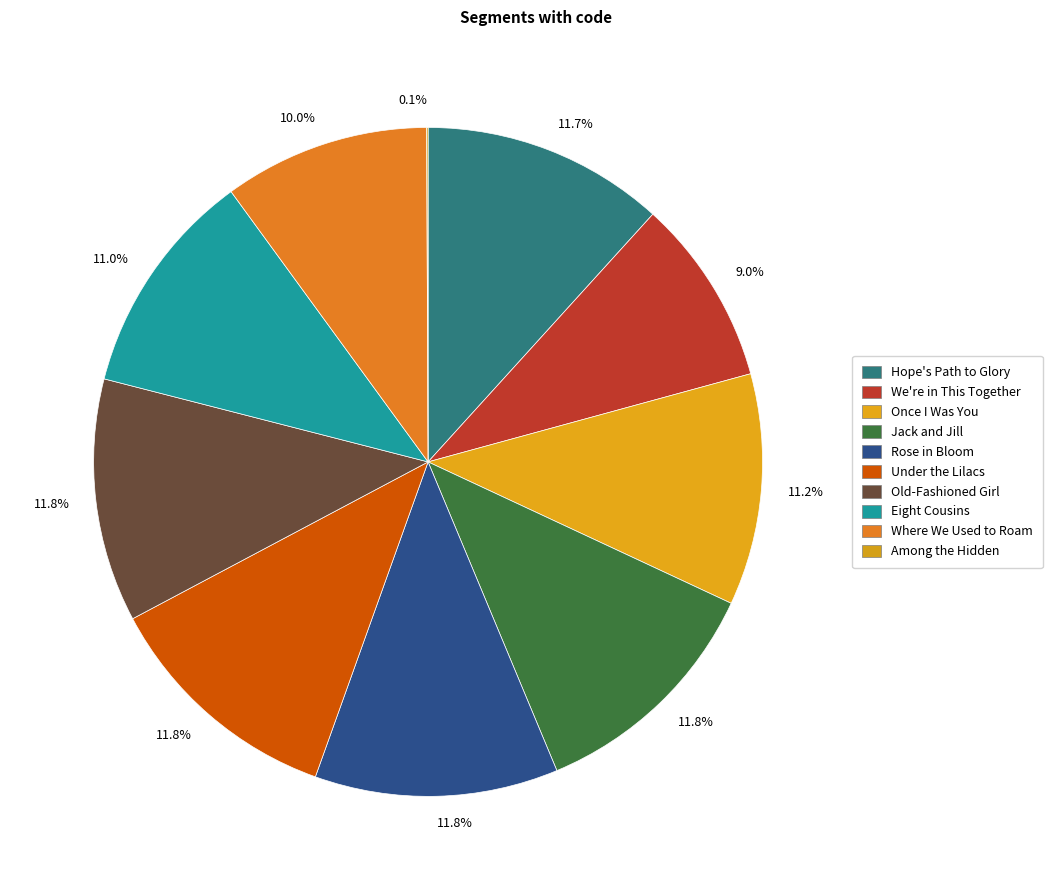

Which slice is the largest?

Rose in Bloom